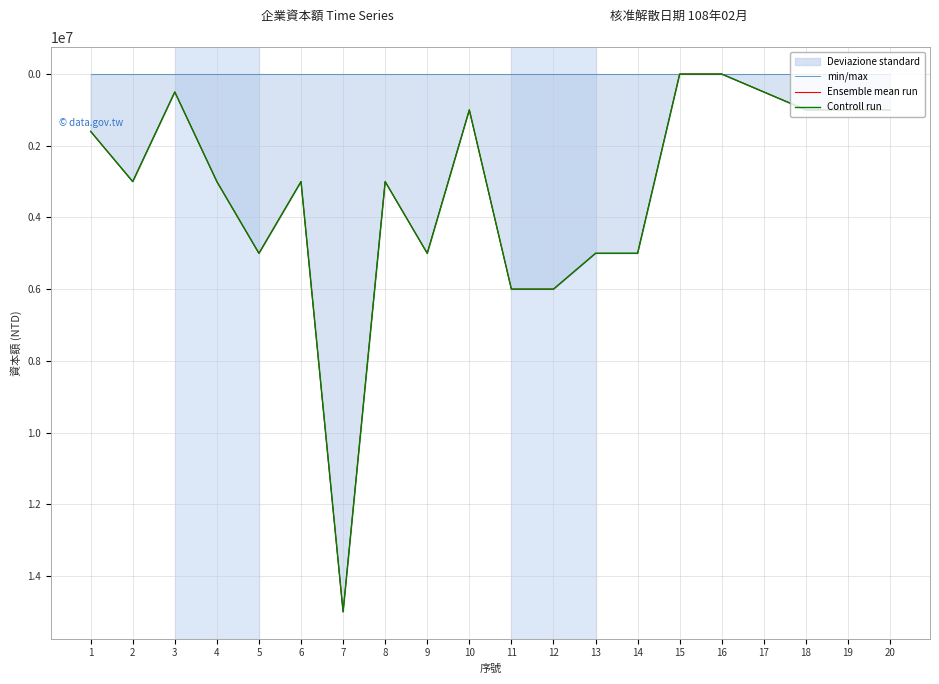

Is the value of Ensemble mean run at 15 greater than the value of Controll run at 3?

No